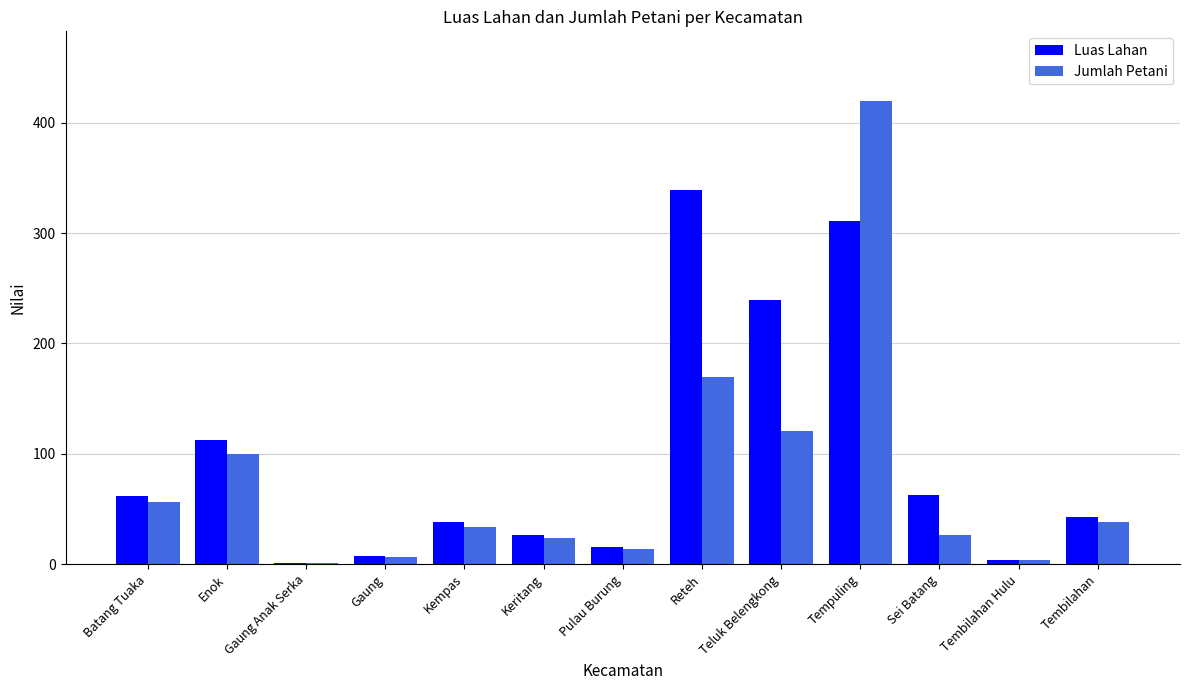

Is the value of Luas Lahan at Batang Tuaka greater than the value of Jumlah Petani at Reteh?

No